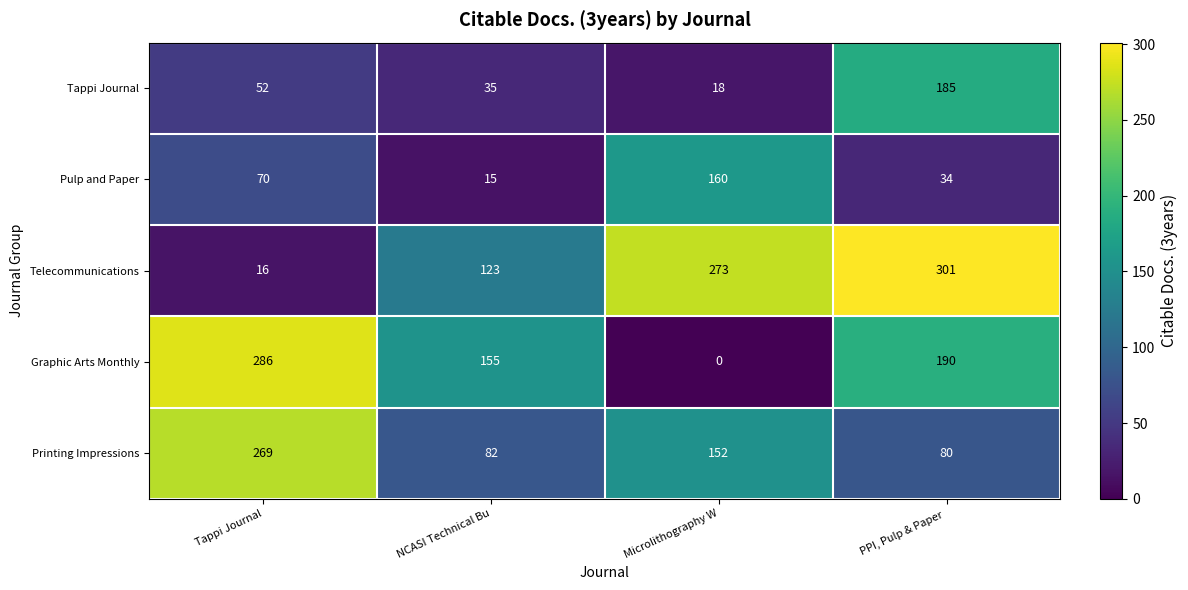

How many distinct data groups are displayed?

5